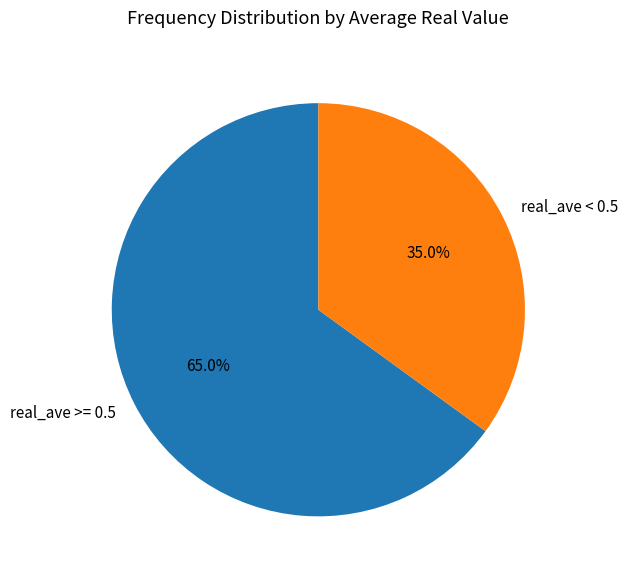

What is the majority slice?

real_ave >= 0.5